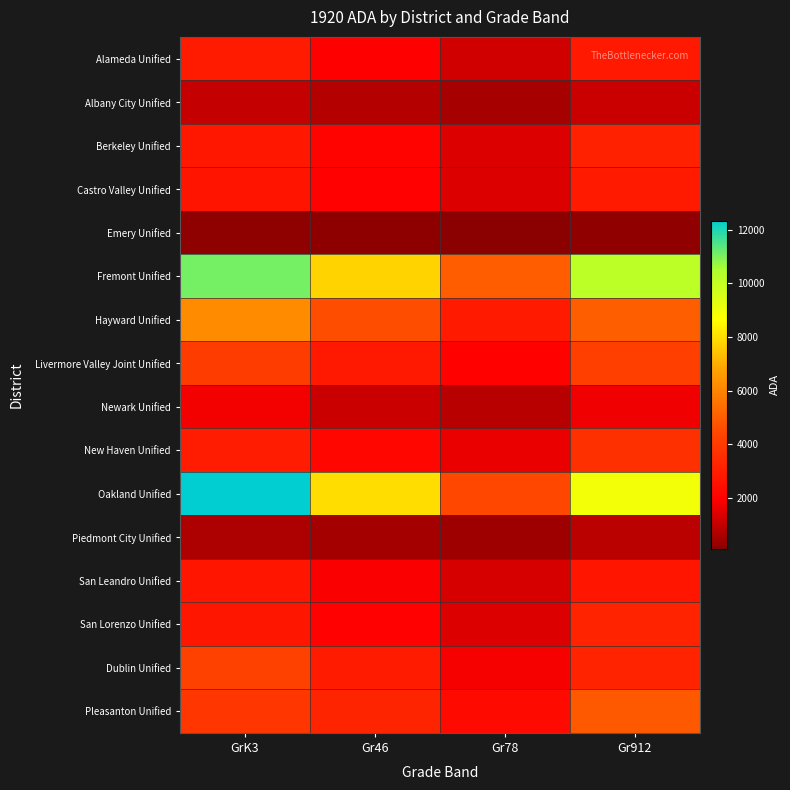

What is the difference between the highest and lowest values at GrK3?

12128.2